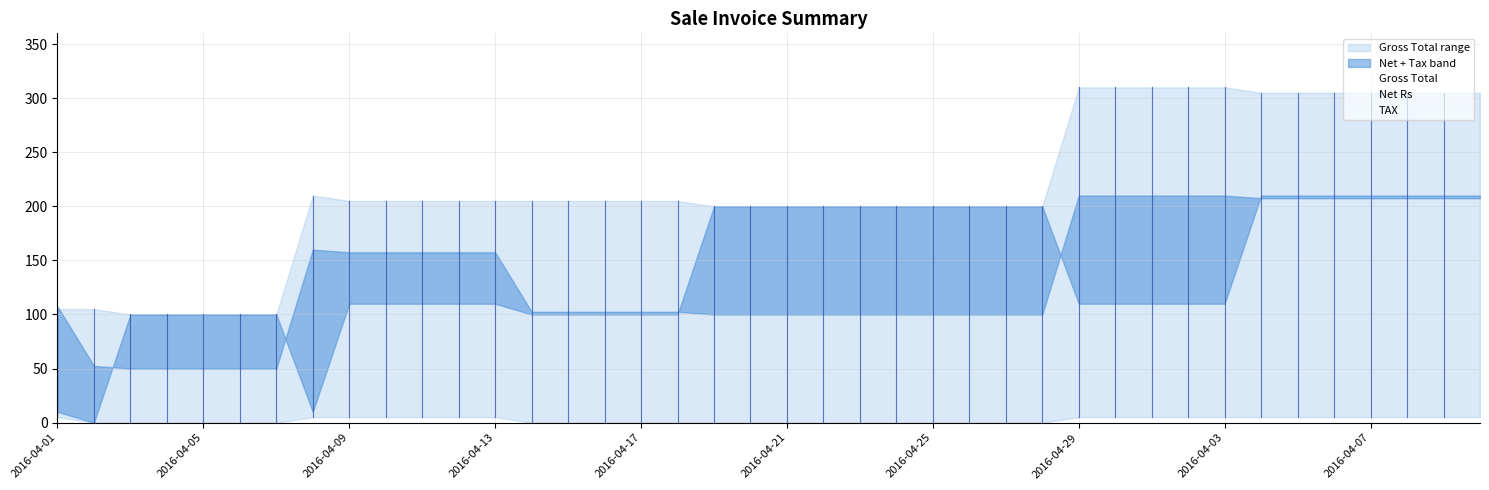

How many interior local peaks (higher than both neighbors) does the data have?

1